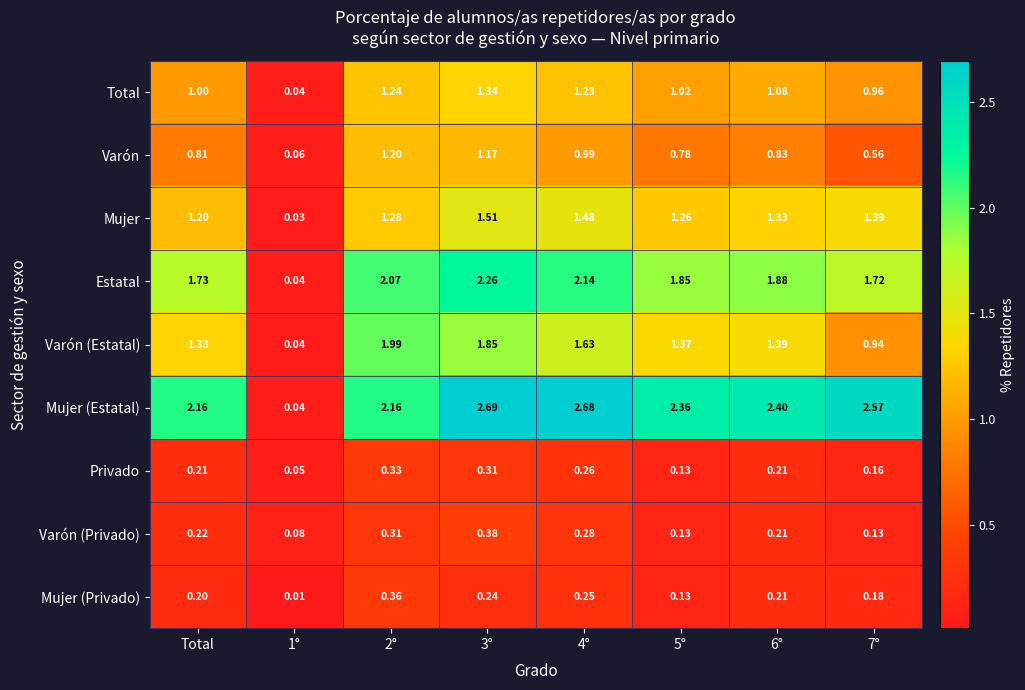

Count the number of data series in this chart.

9